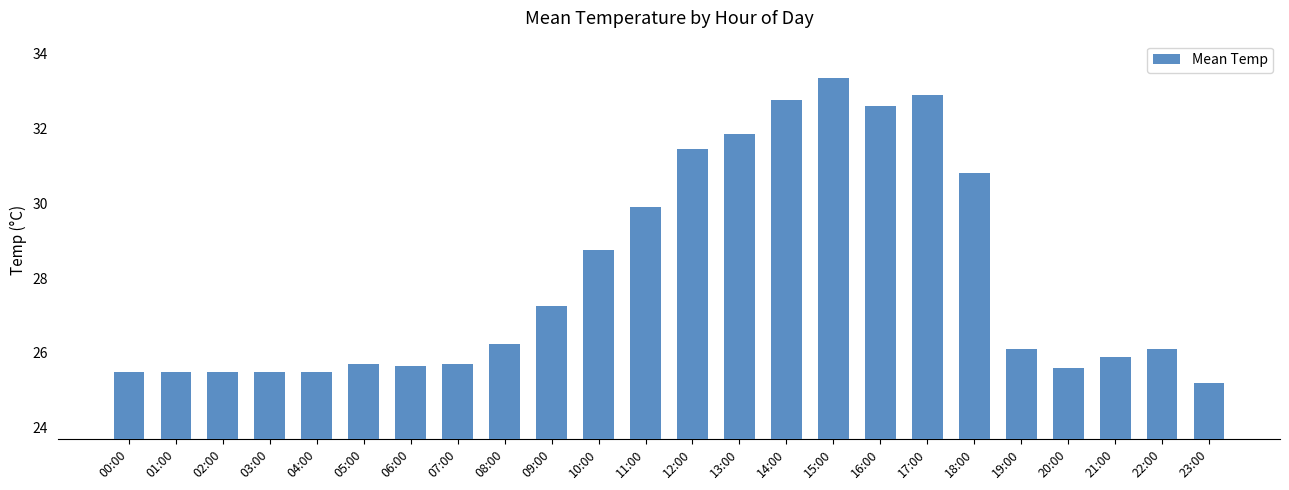

The chart shows a value of 36.3 at 05:00. True or false?

False